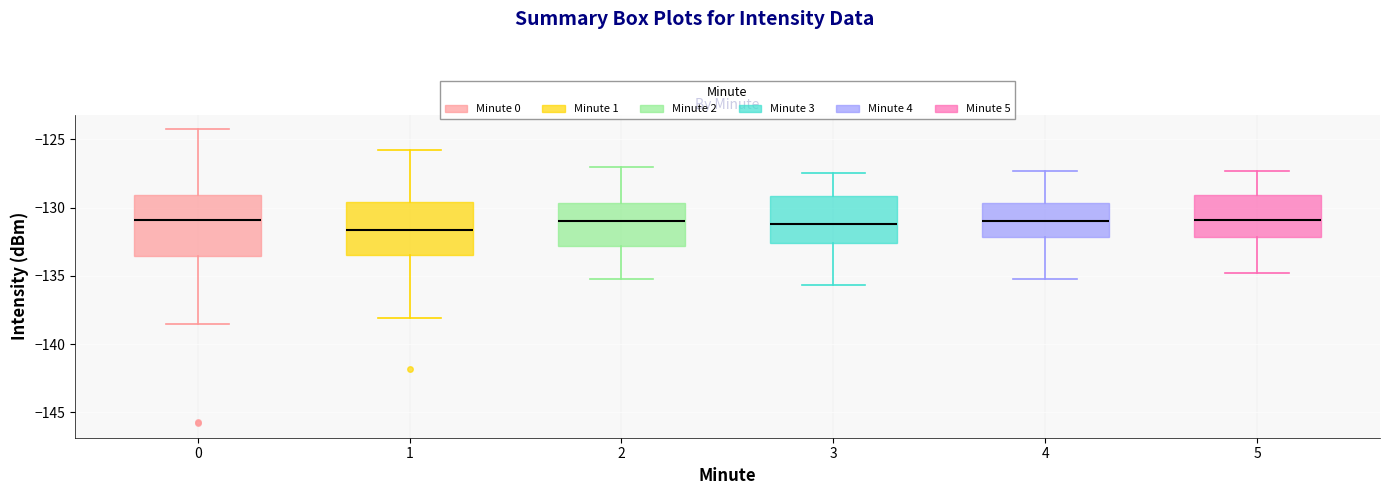

Reading left to right, transcribe this box plot: for each box, give where its median line is, the range the box spans, and where its two whiskers end, as read against the y-axis. The values are not printed on the chart, so give them approximately, as read against the axis.

0: median -131.0, box -133.5 to -129.0, whiskers -138.5 to -124.5
1: median -131.5, box -133.5 to -129.5, whiskers -138.0 to -125.5
2: median -131.0, box -133.0 to -129.5, whiskers -135.0 to -127.0
3: median -131.0, box -132.5 to -129.0, whiskers -135.5 to -127.5
4: median -131.0, box -132.0 to -129.5, whiskers -135.0 to -127.5
5: median -131.0, box -132.0 to -129.0, whiskers -135.0 to -127.5